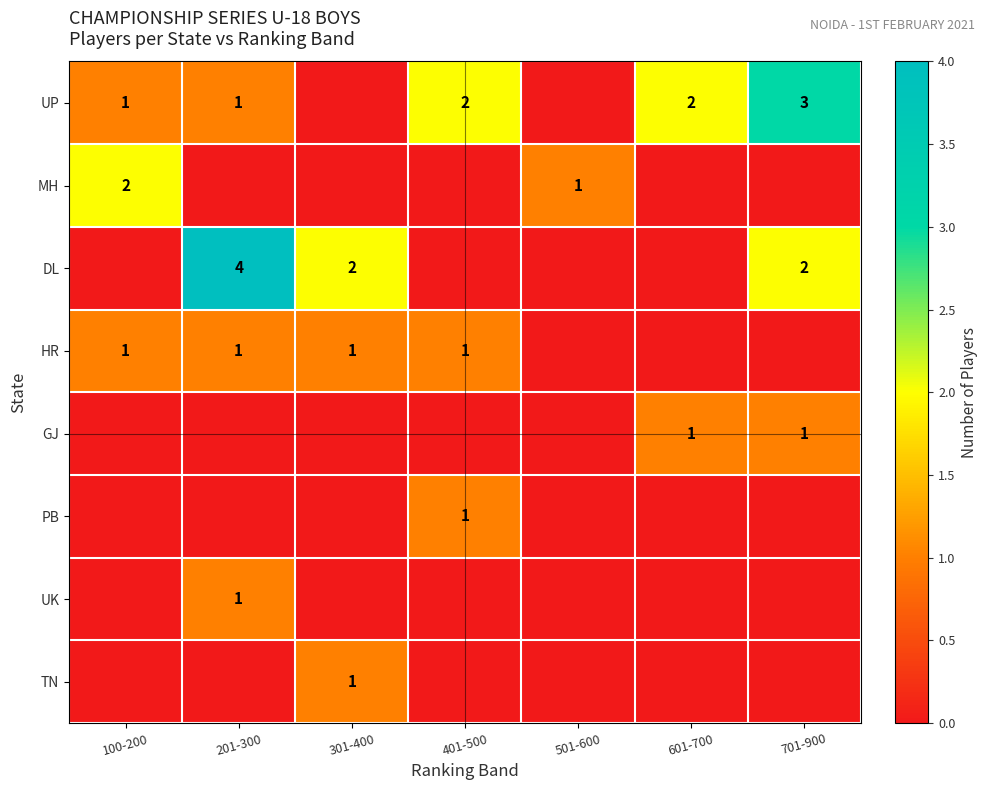

The GJ series shows 0 at 601-700. True or false?

False